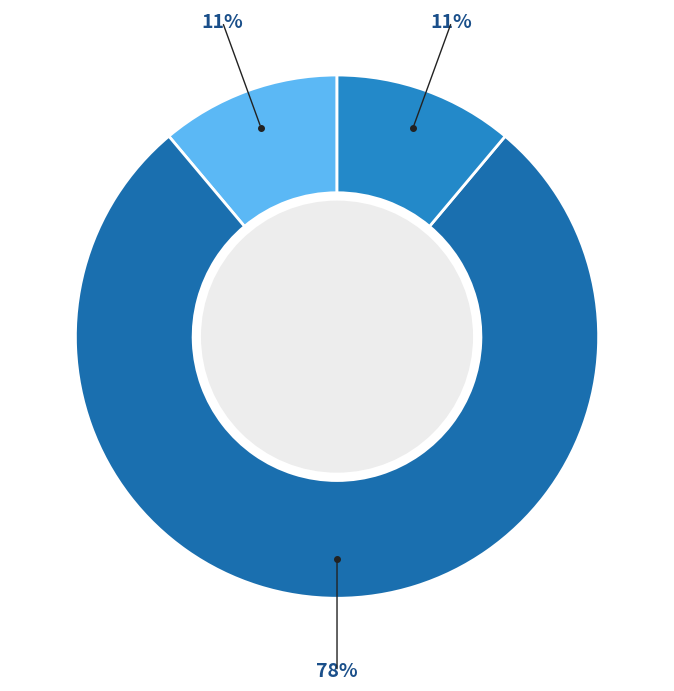

Count the number of slices in the pie.

3